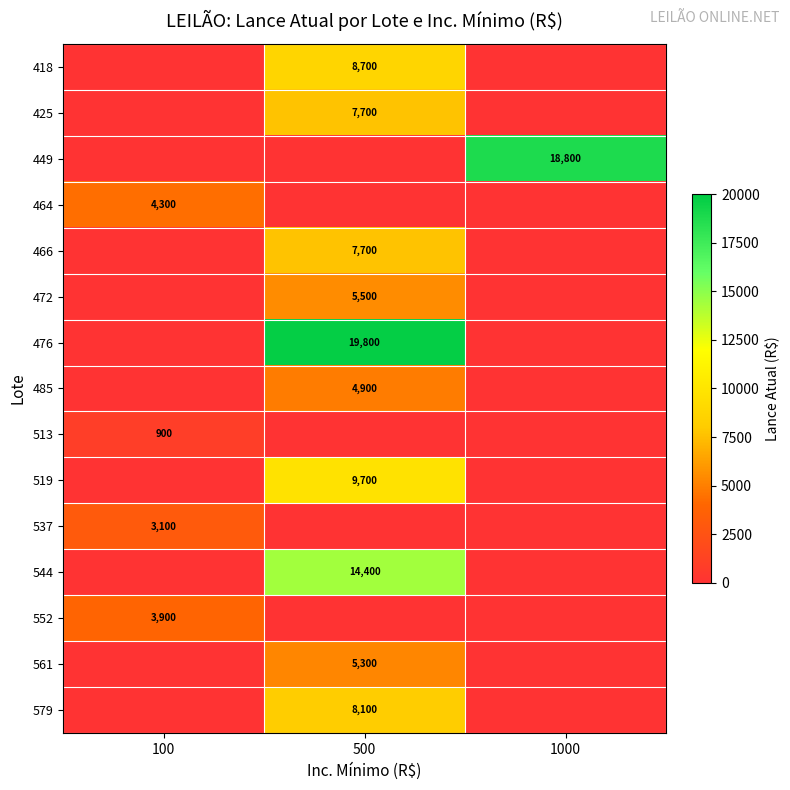

The value of 472 at 500 is 5500.0. True or false?

True